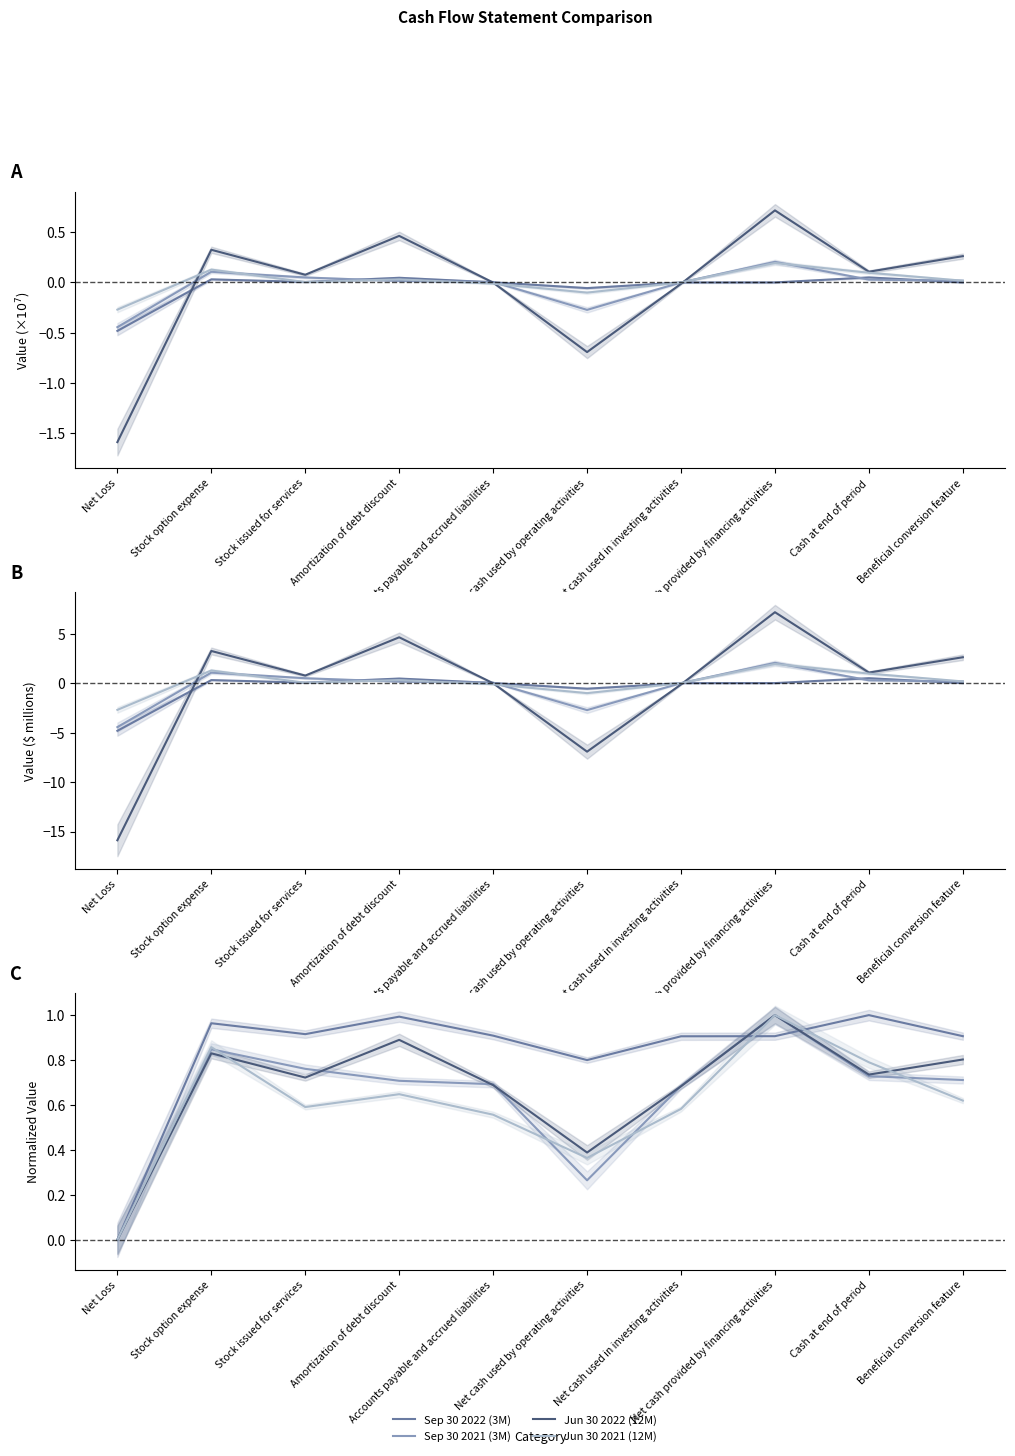

Which series has the largest total across all categories?

Sep 30 2022 (3M)